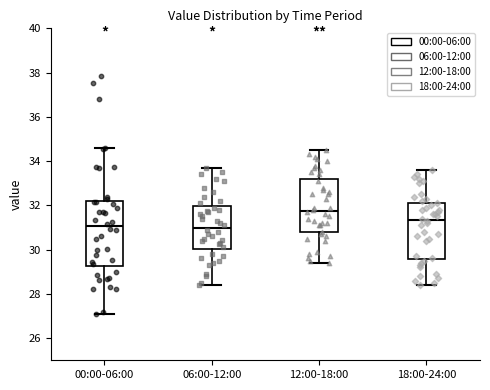

Reading left to right, transcribe this box plot: for each box, give where its median line is, the range the box spans, and where its two whiskers end, as read against the y-axis. The values are not printed on the chart, so give them approximately, as read against the axis.

00:00-06:00: median 31.0, box 29.2 to 32.2, whiskers 27.0 to 34.6
06:00-12:00: median 31.0, box 30.0 to 32.0, whiskers 28.4 to 33.8
12:00-18:00: median 31.8, box 30.8 to 33.2, whiskers 29.4 to 34.6
18:00-24:00: median 31.4, box 29.6 to 32.2, whiskers 28.4 to 33.6